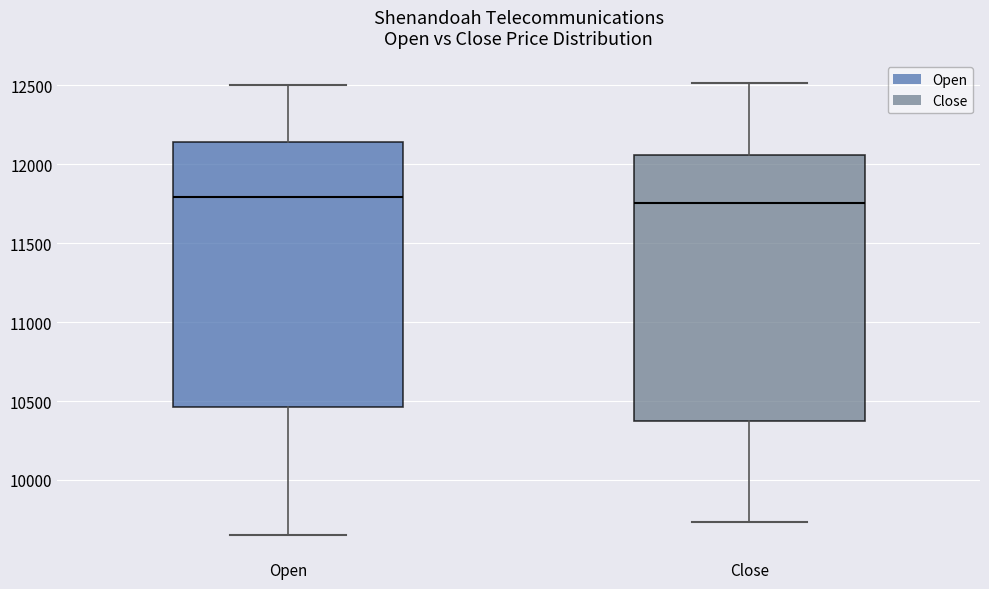

Where does the upper whisker of the box for Close end on the y-axis? The values are not printed on the chart, so give them approximately, as read against the axis.

12500